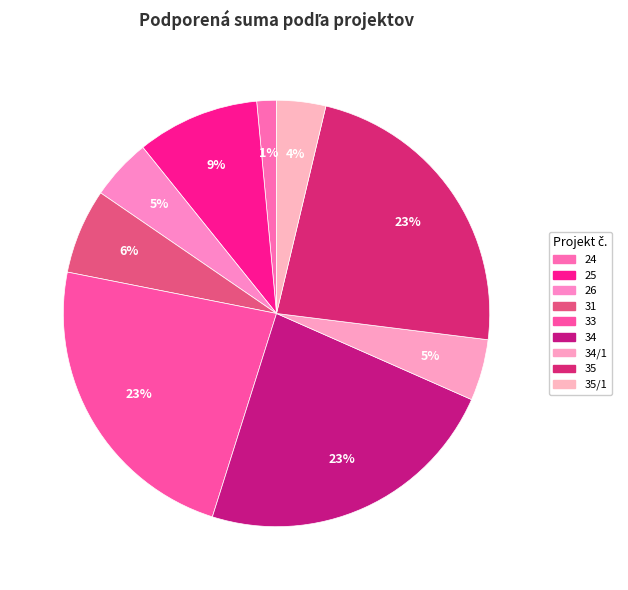

Rank the categories by value from highest to lowest.

33, 34, 35, 25, 31, 26, 34/1, 35/1, 24